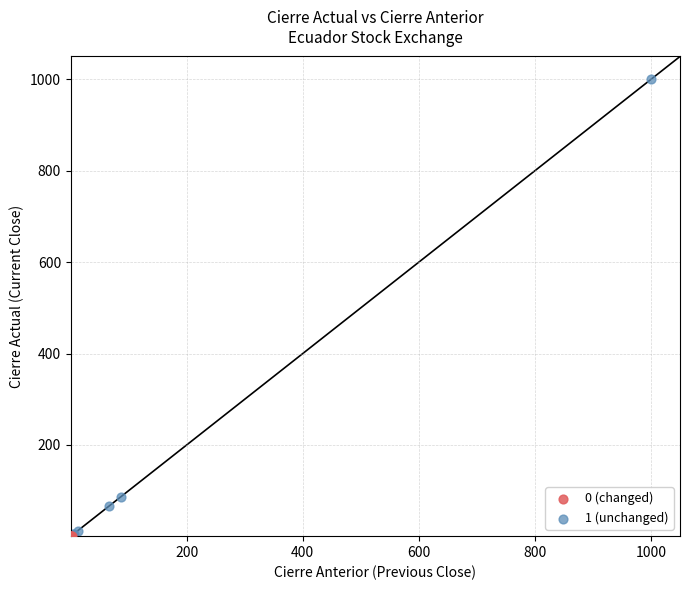

What are all the series names shown in the legend?

0 (changed), 1 (unchanged)